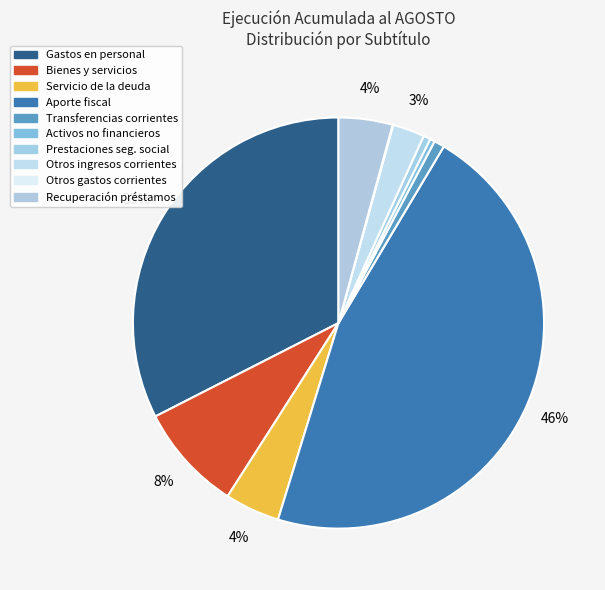

Which slice is the smallest?

OTROS GASTOS CORRIENTES